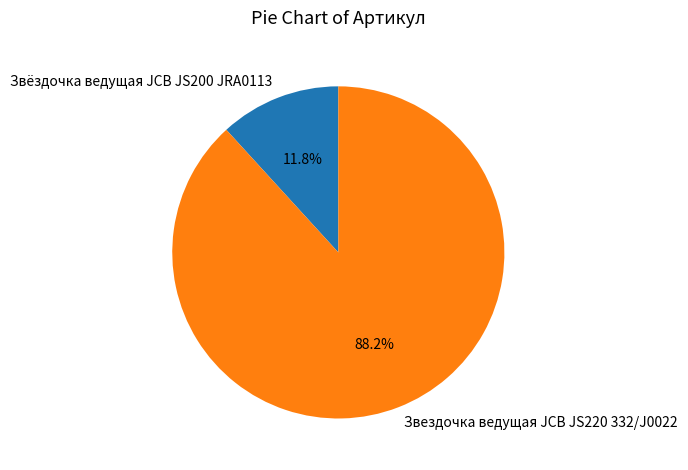

Do Звёздочка ведущая JCB JS200 JRA0113 and Звездочка ведущая JCB JS220 332/J0022 together represent more than half of the pie?

Yes